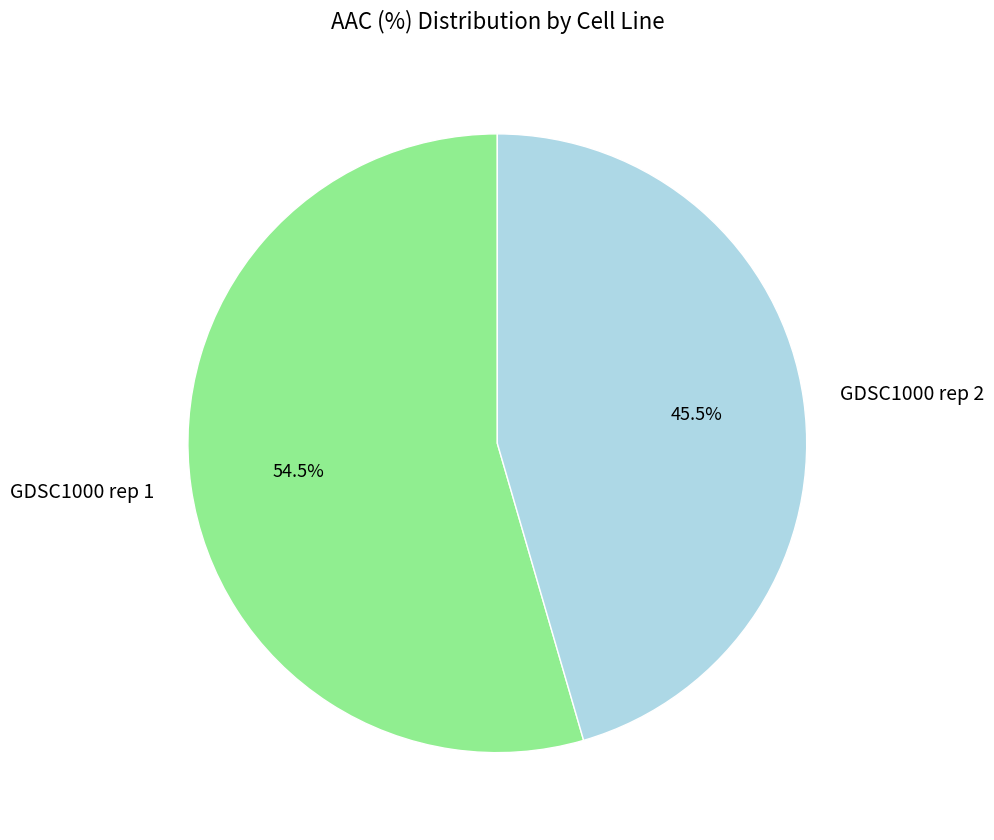

To the nearest percent, what is the average slice percentage?

50%